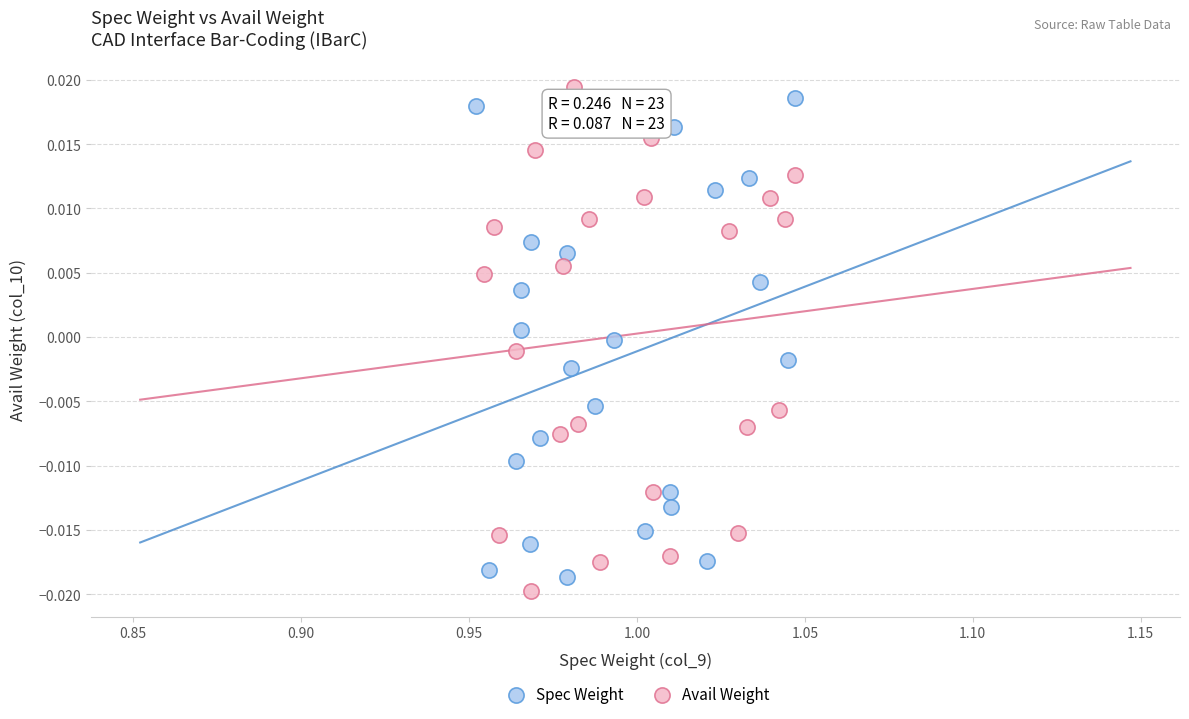

What are all the series names shown in the legend?

Spec Weight, Avail Weight